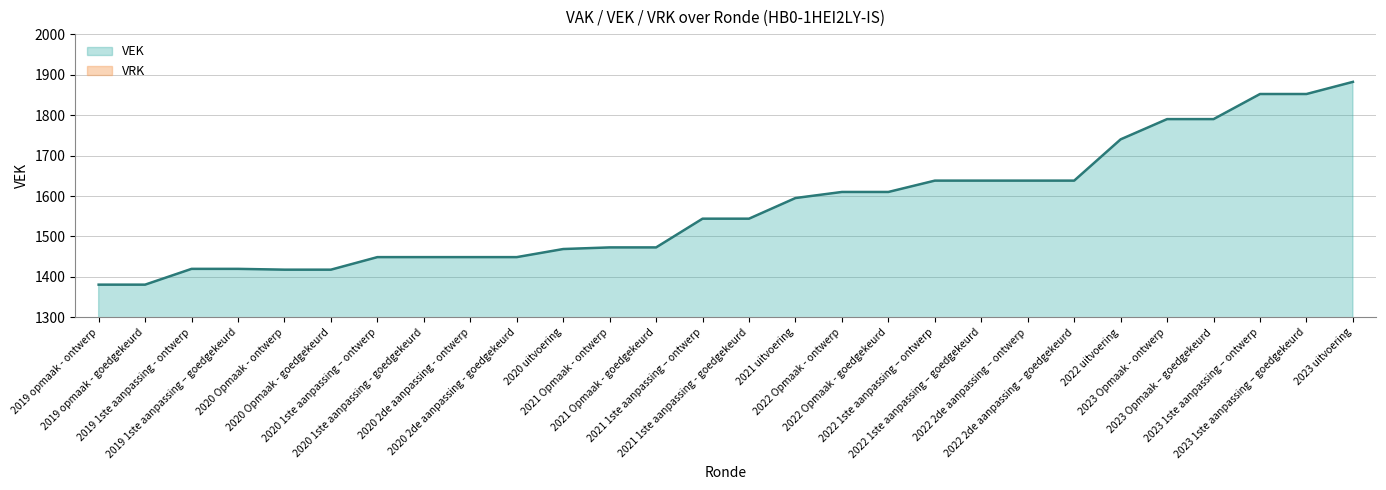

Rank the categories by value from lowest to highest.

2019 opmaak - ontwerp, 2019 opmaak - goedgekeurd, 2020 Opmaak - ontwerp, 2020 Opmaak - goedgekeurd, 2019 1ste aanpassing - ontwerp, 2019 1ste aanpassing – goedgekeurd, 2020 1ste aanpassing – ontwerp, 2020 1ste aanpassing - goedgekeurd, 2020 2de aanpassing - ontwerp, 2020 2de aanpassing - goedgekeurd, 2020 uitvoering, 2021 Opmaak - ontwerp, 2021 Opmaak - goedgekeurd, 2021 1ste aanpassing – ontwerp, 2021 1ste aanpassing - goedgekeurd, 2021 uitvoering, 2022 Opmaak - ontwerp, 2022 Opmaak - goedgekeurd, 2022 1ste aanpassing – ontwerp, 2022 1ste aanpassing – goedgekeurd, 2022 2de aanpassing – ontwerp, 2022 2de aanpassing – goedgekeurd, 2022 uitvoering, 2023 Opmaak - ontwerp, 2023 Opmaak – goedgekeurd, 2023 1ste aanpassing – ontwerp, 2023 1ste aanpassing – goedgekeurd, 2023 uitvoering